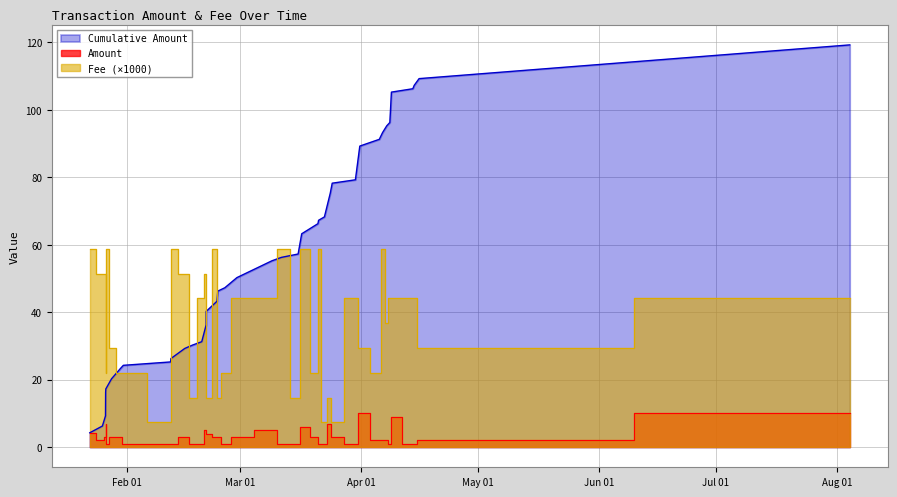

What is the minimum value for Cumulative Amount?

4.3